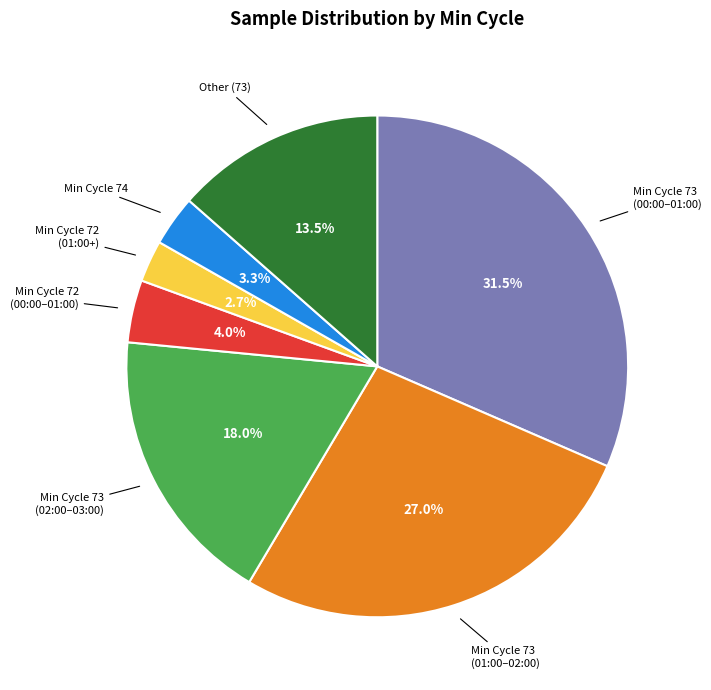

Is there any slice that represents more than half of the pie?

No